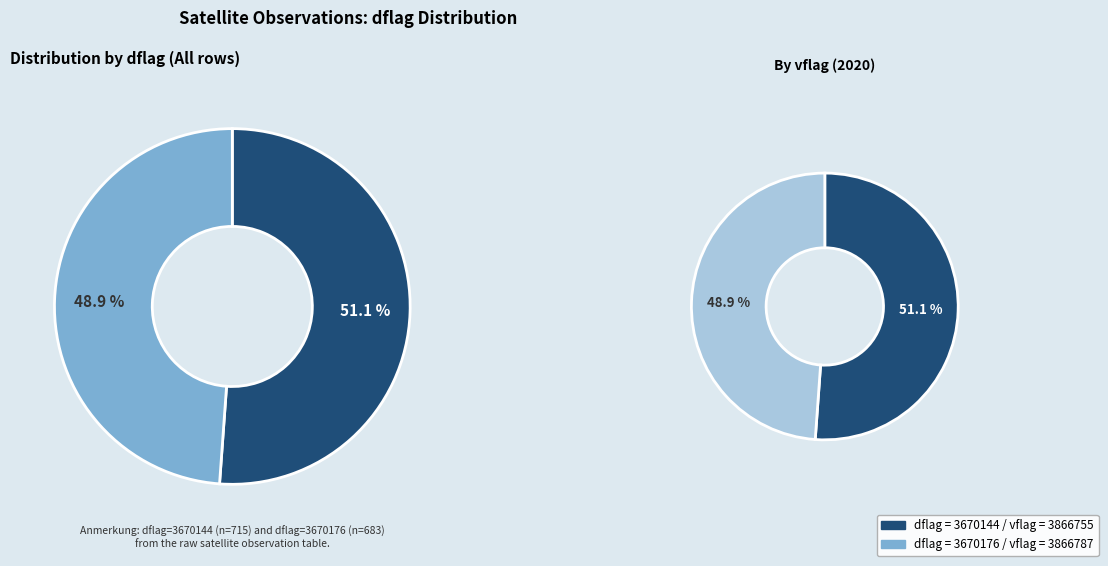

Which has a higher value, 3866787 or 3670176?

3866787